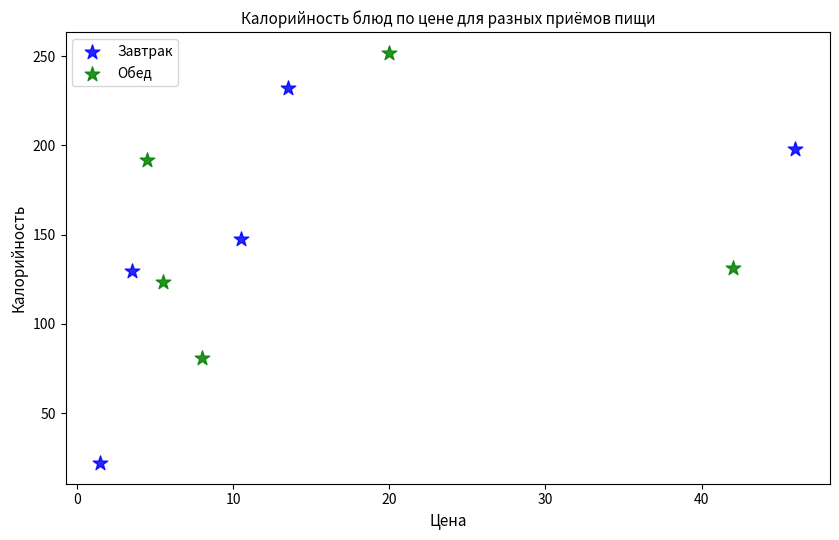

Which series has the widest spread of Y values?

Завтрак